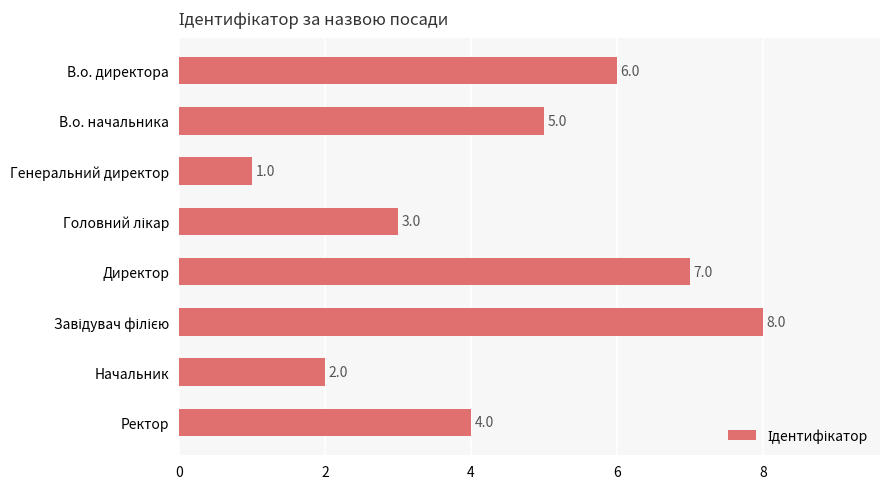

True or false: the data shows 7 at Директор.

True